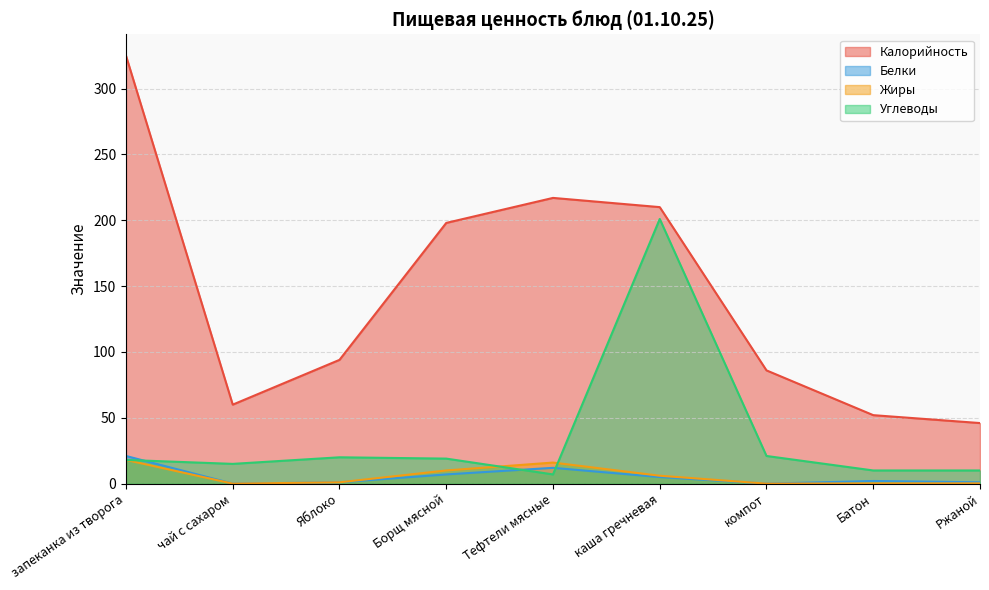

How many data points in Углеводы are less than 18?

4